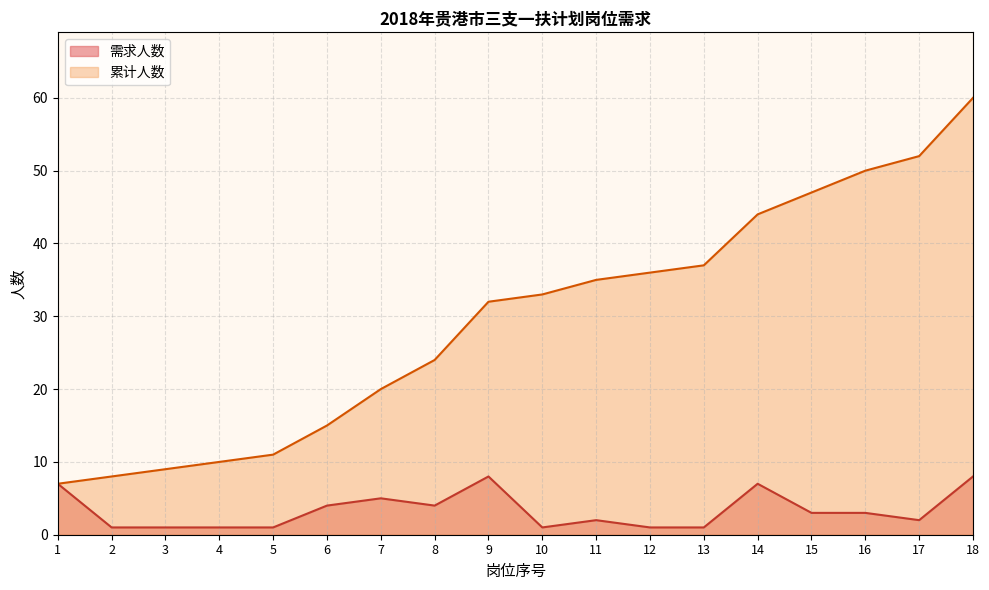

At which category does the chart reach its peak across all series?

18